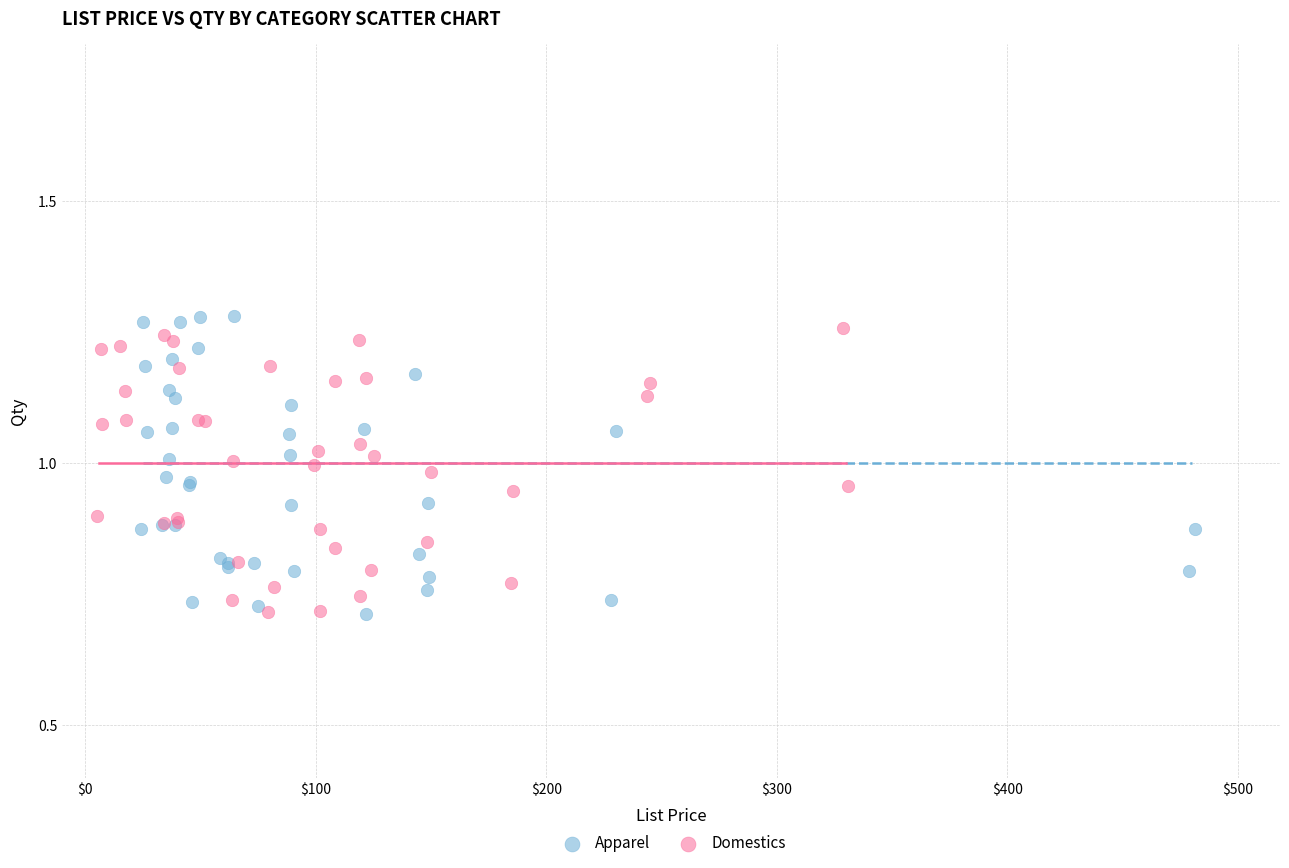

Which series reaches the maximum Y coordinate?

Apparel